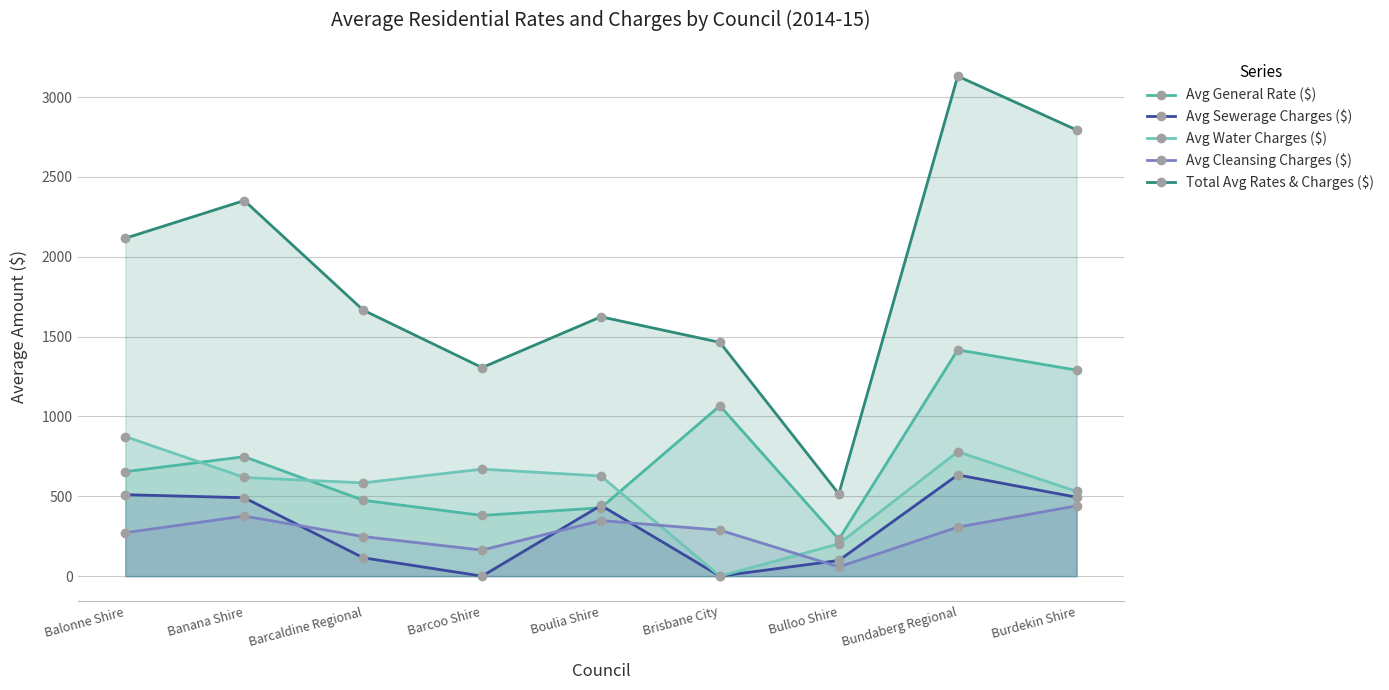

Read the Avg Sewerage Charges ($) value at Bulloo Shire.

98